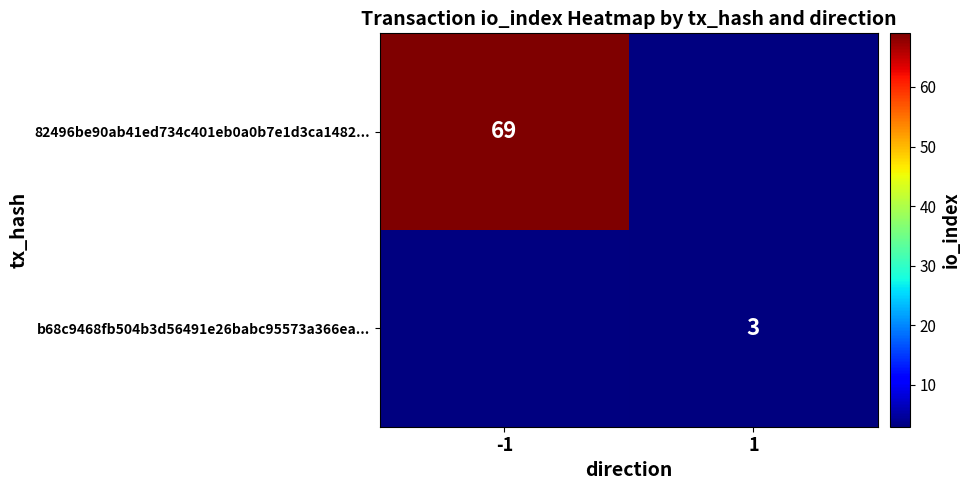

Is it true that b68c9468fb504b3d56491e26babc95573a366ea... equals 3 at 1?

True